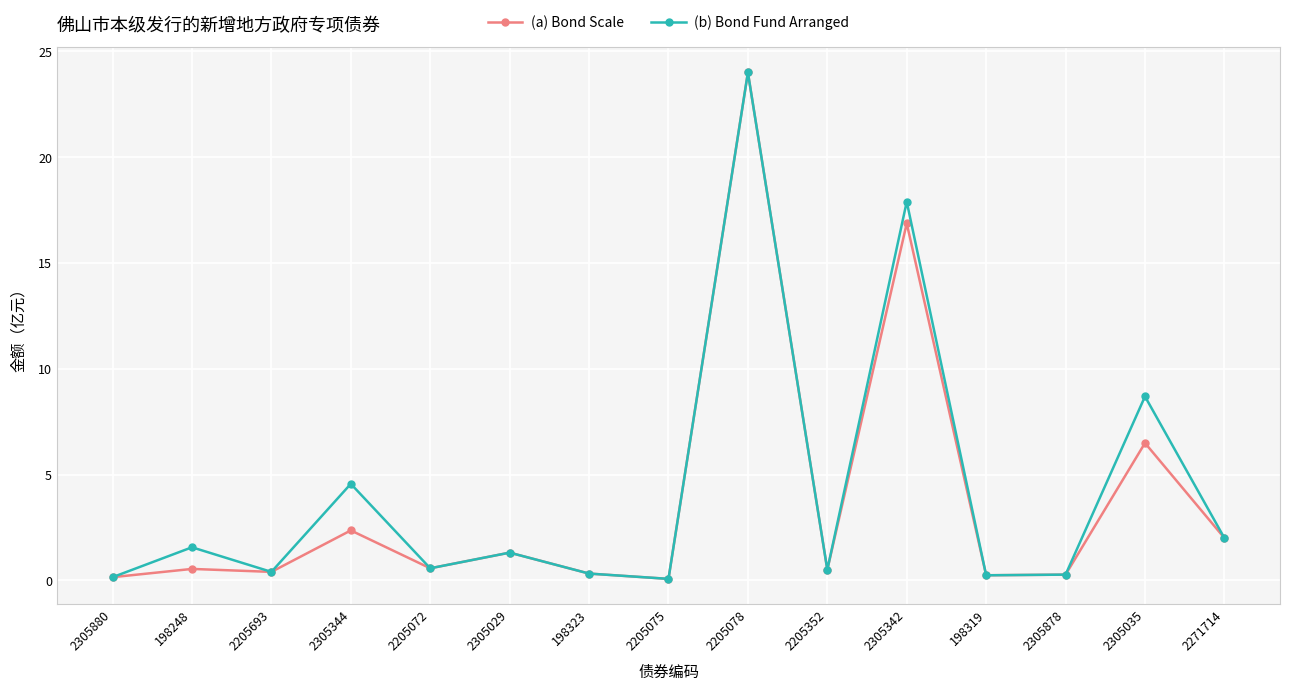

True or false: (a) Bond Scale has more than 1 points higher than both neighbors.

True